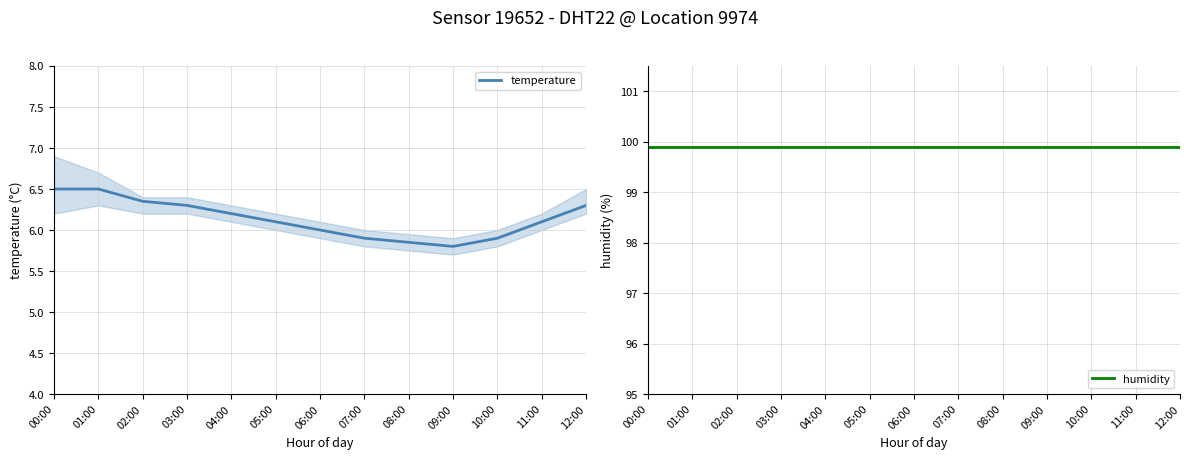

Is it true that humidity equals 155.0 at 08:00?

False